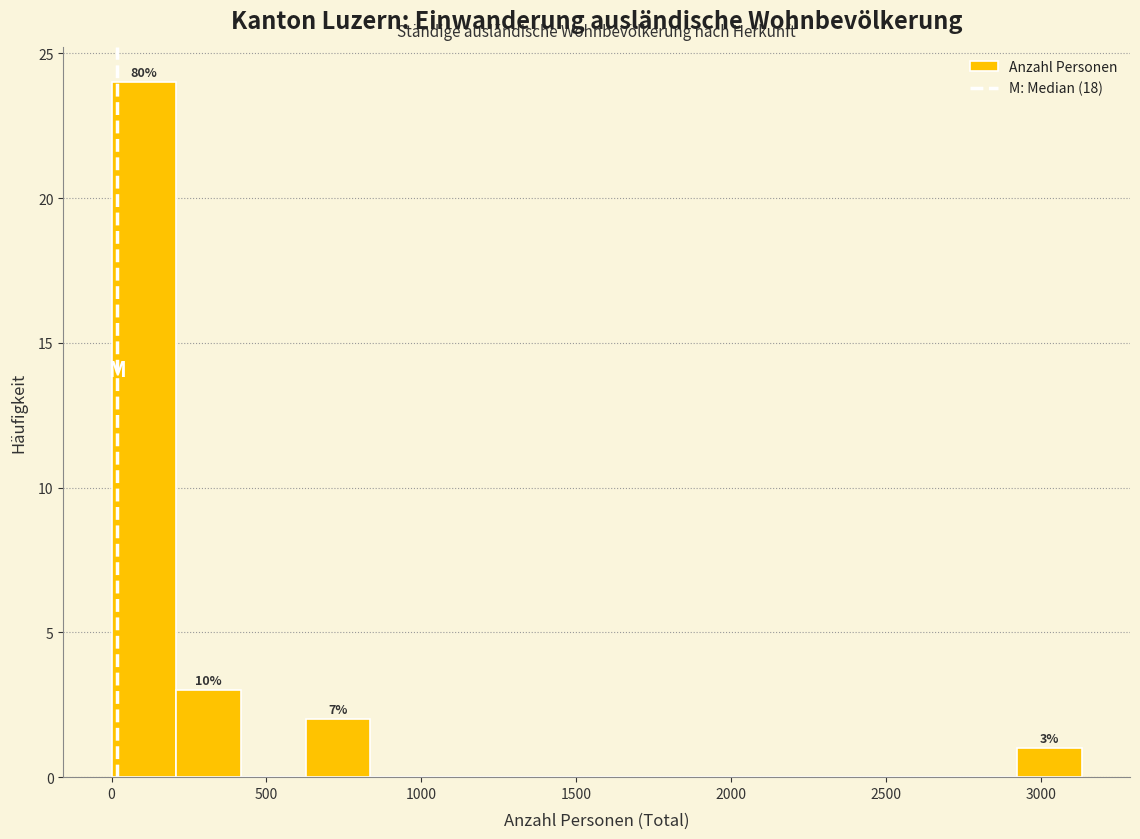

Which range on the x-axis has the tallest bar?

0 to 200